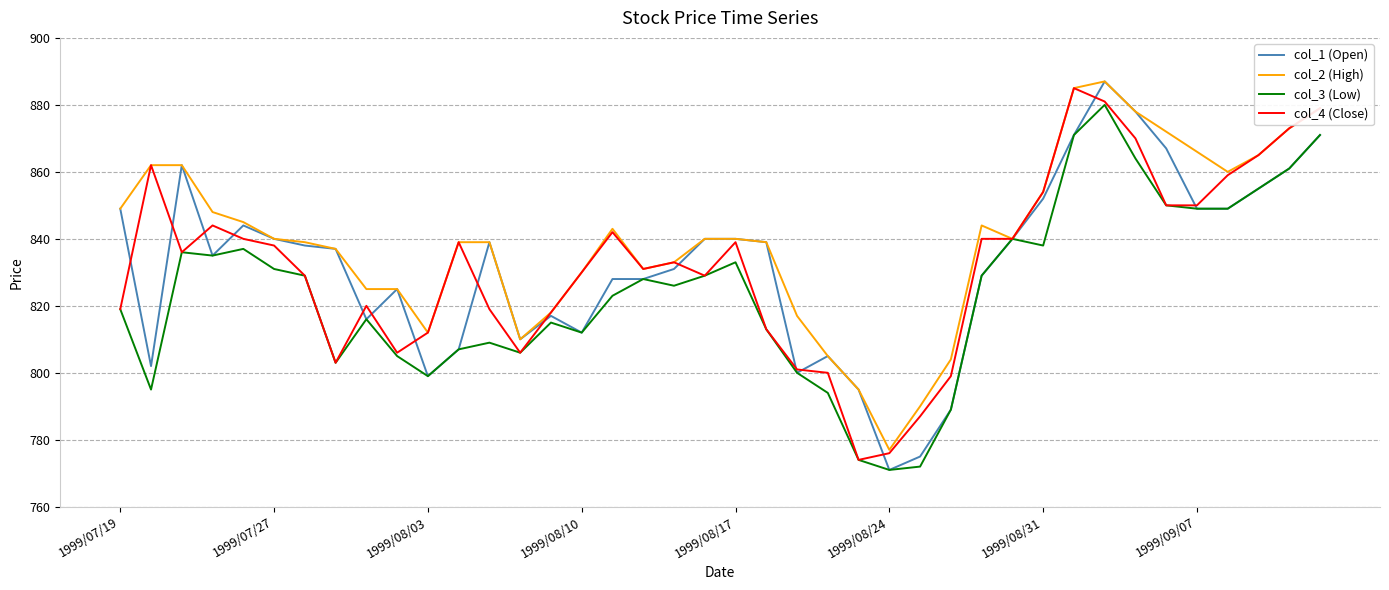

True or false: col_4 (Close) and col_1 (Open) intersect in this chart.

True